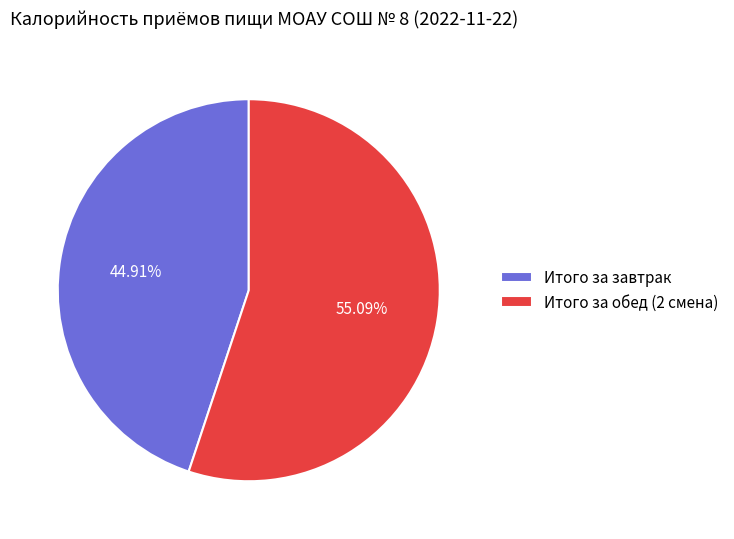

How many segments does this pie chart have?

2